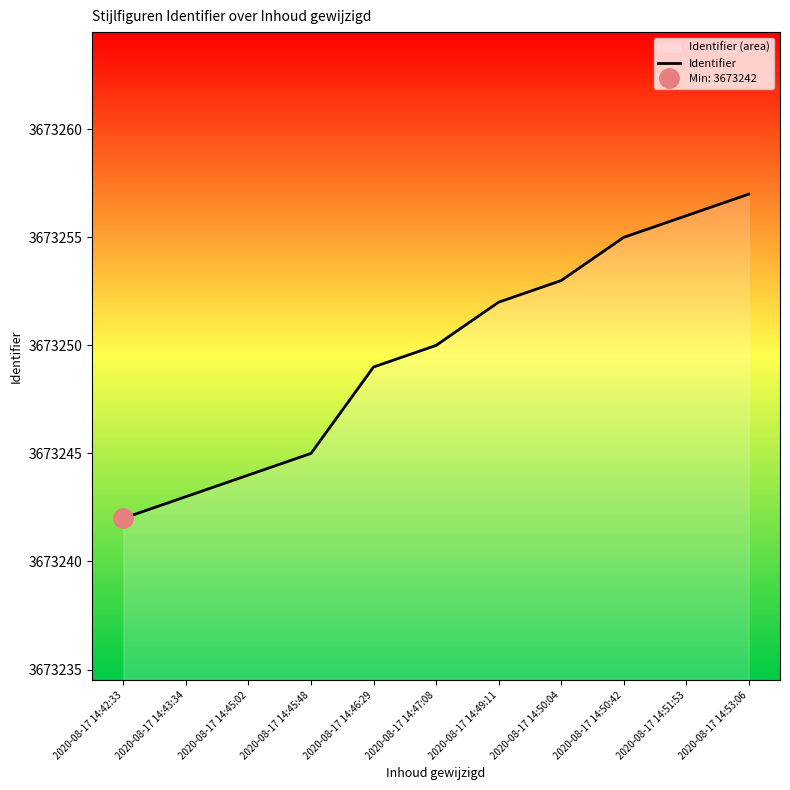

How many lines are shown in the chart?

1